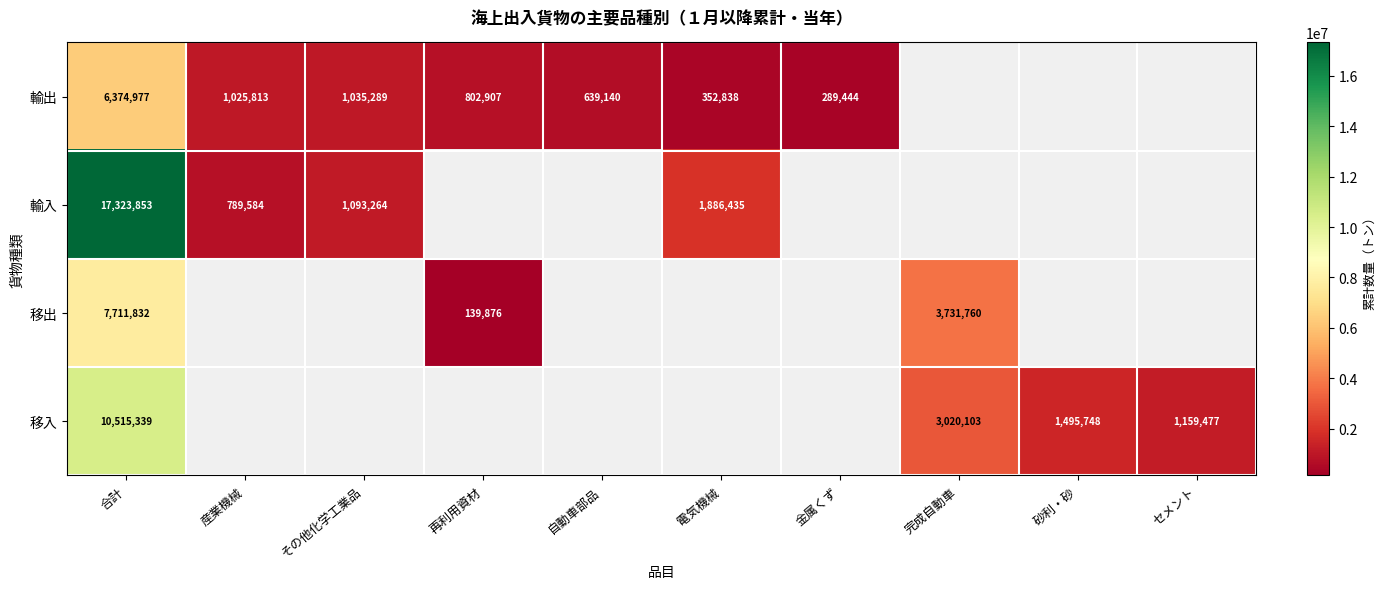

The 輸出 series shows 802907 at 再利用資材. True or false?

True